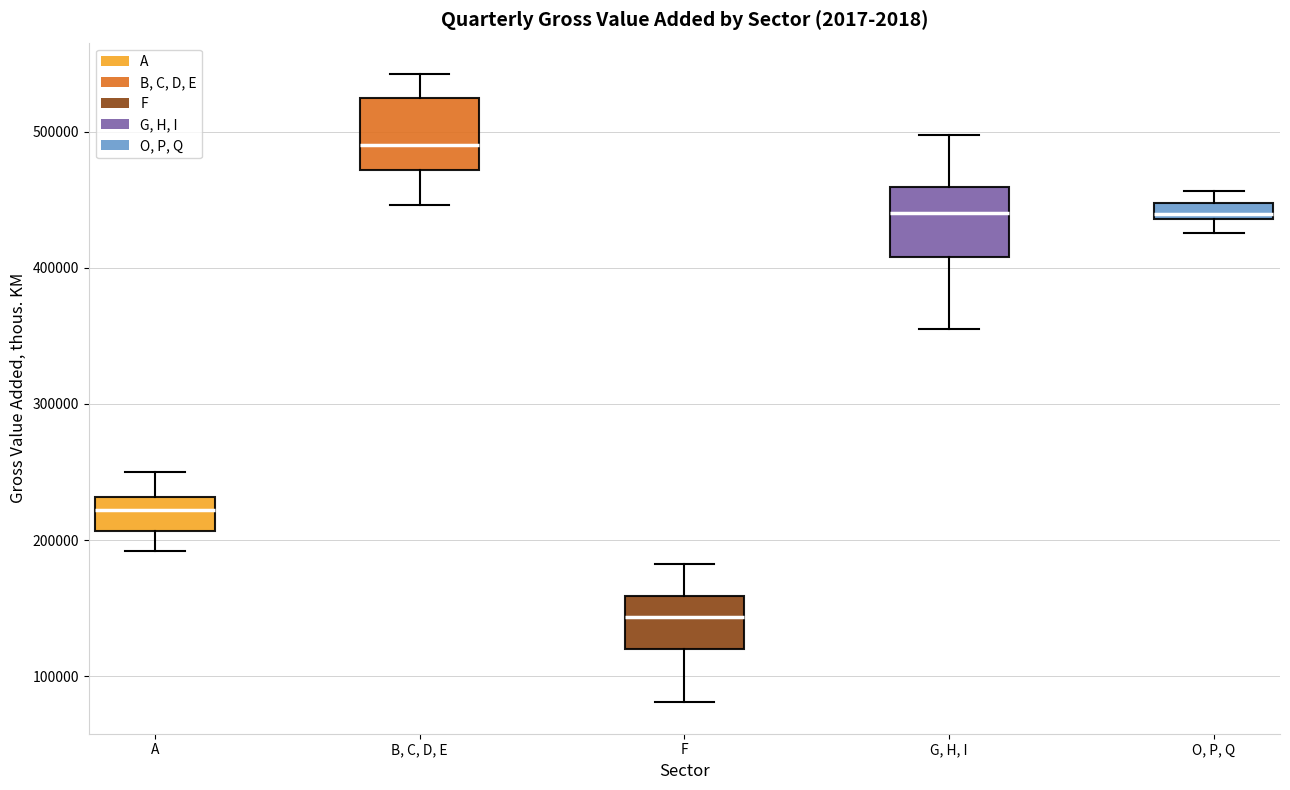

Where does the lower whisker of the box for G, H, I end on the y-axis? The values are not printed on the chart, so give them approximately, as read against the axis.

350000